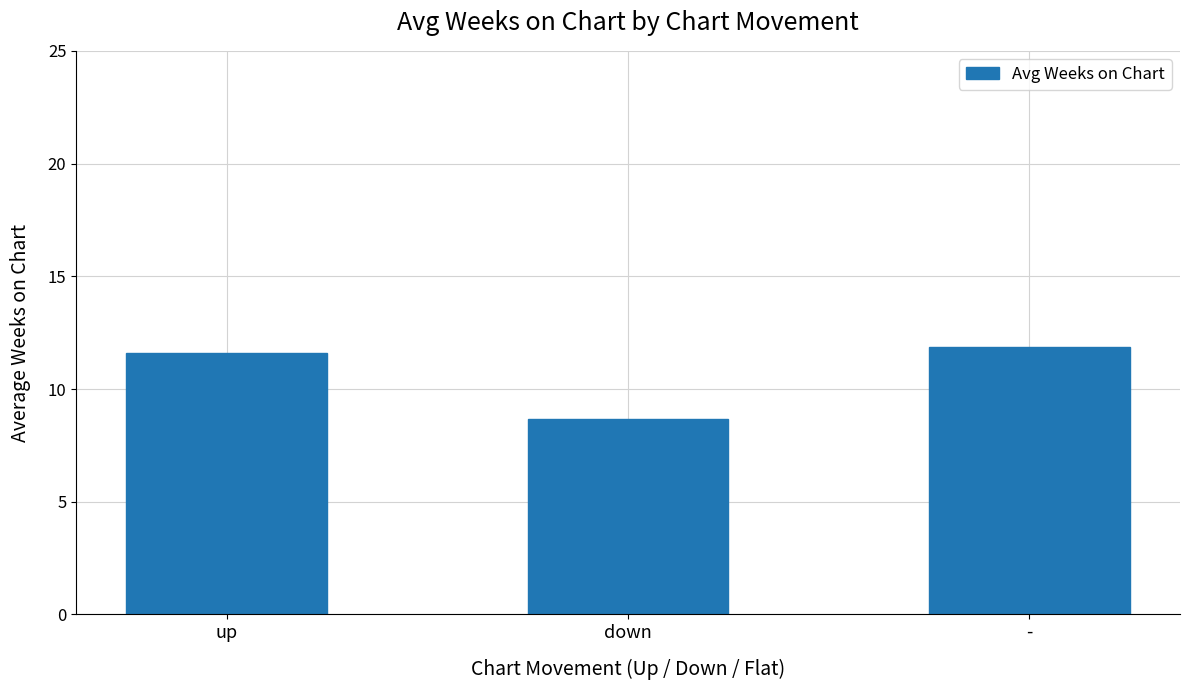

Which category has the highest value across all series?

-